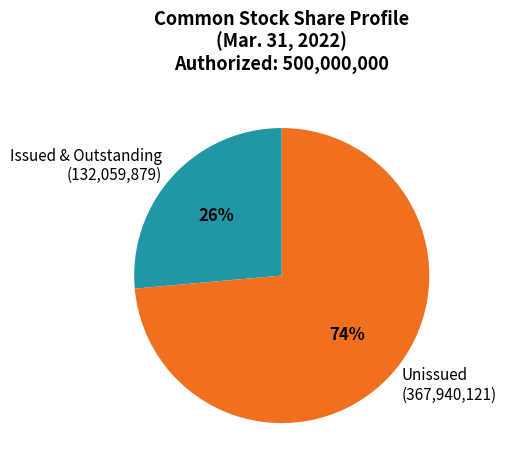

Does any single category account for the majority?

Yes